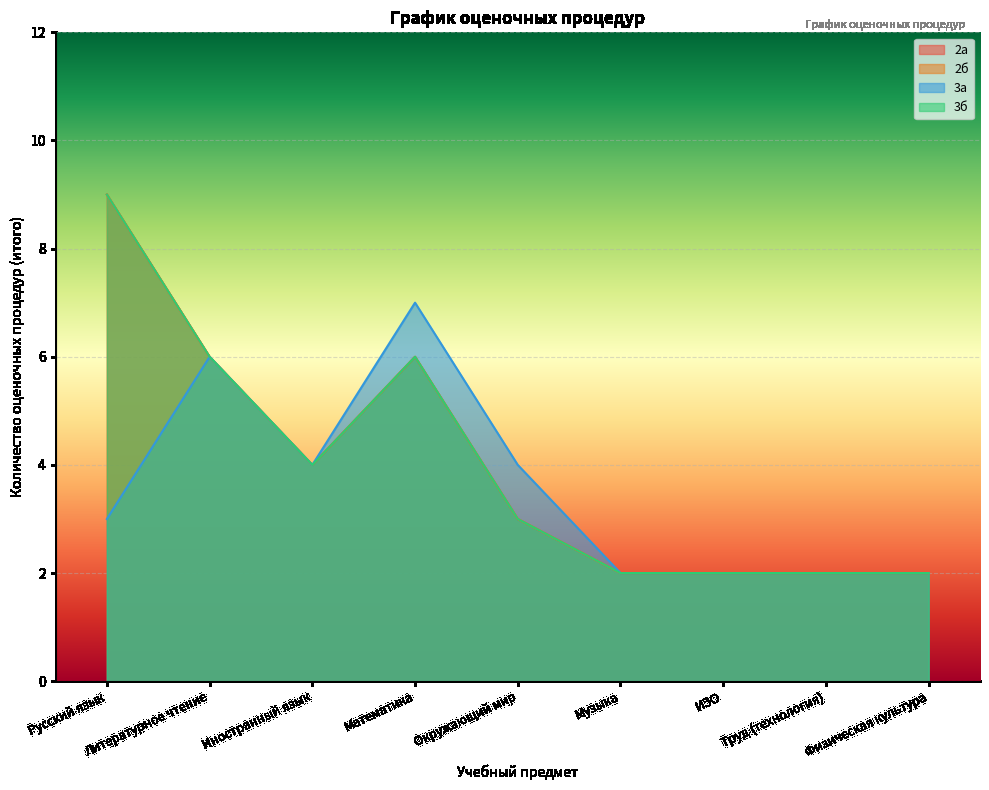

Reading left to right, transcribe all the data shown in this chart.

2а: 9	6	4	6	3	2	2	2	2
2б: 9	6	4	6	3	2	2	2	2
3а: 3	6	4	7	4	2	2	2	2
3б: 9	6	4	6	3	2	2	2	2